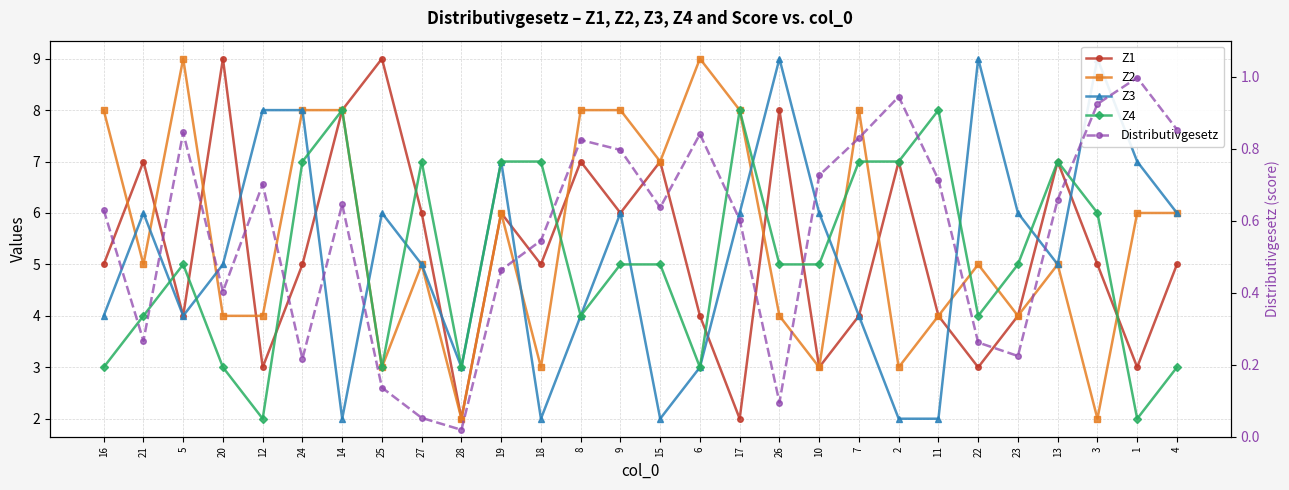

The value of Z3 at 2 is 2.0. True or false?

True